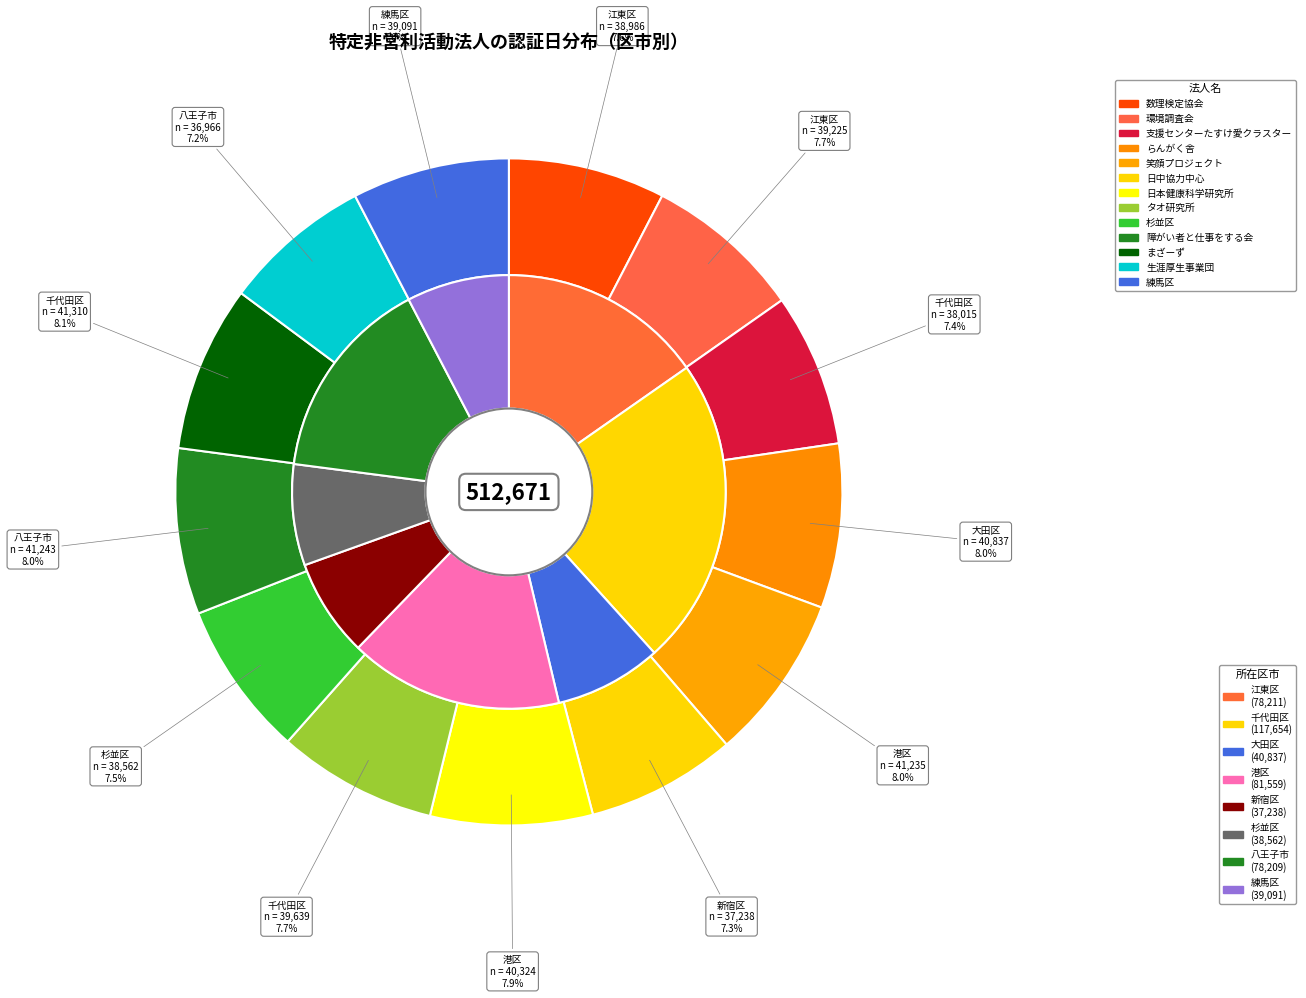

Count the number of slices in the pie.

13